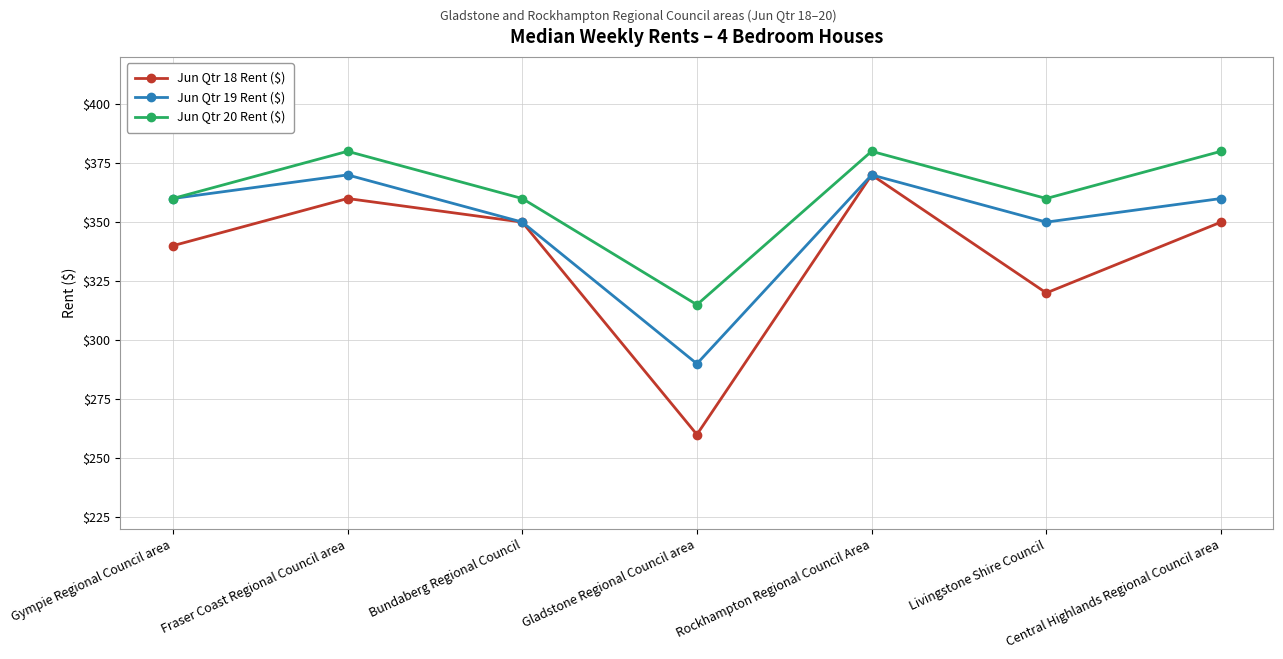

How many interior local valleys does the Jun Qtr 19 Rent ($) series have?

2